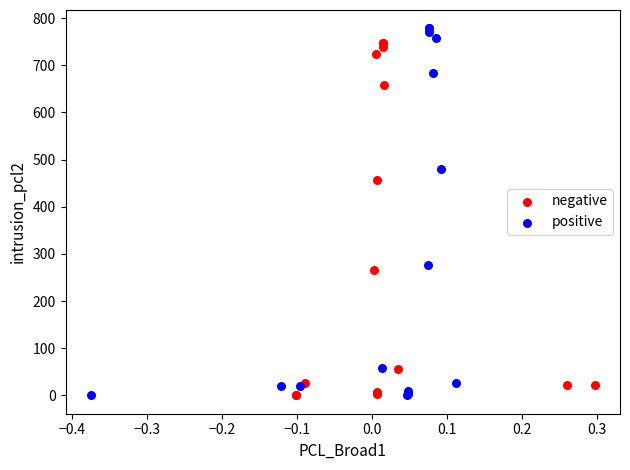

What are all the series names shown in the legend?

negative, positive